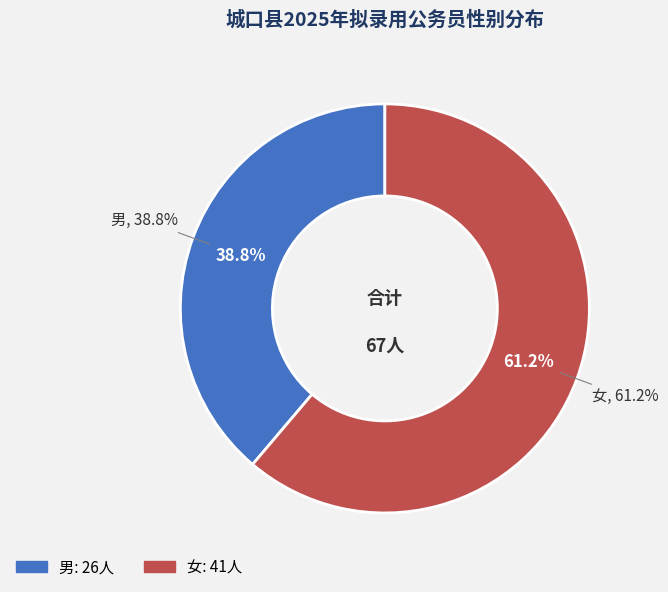

What is the total percentage of 女 and 男?

100.0%